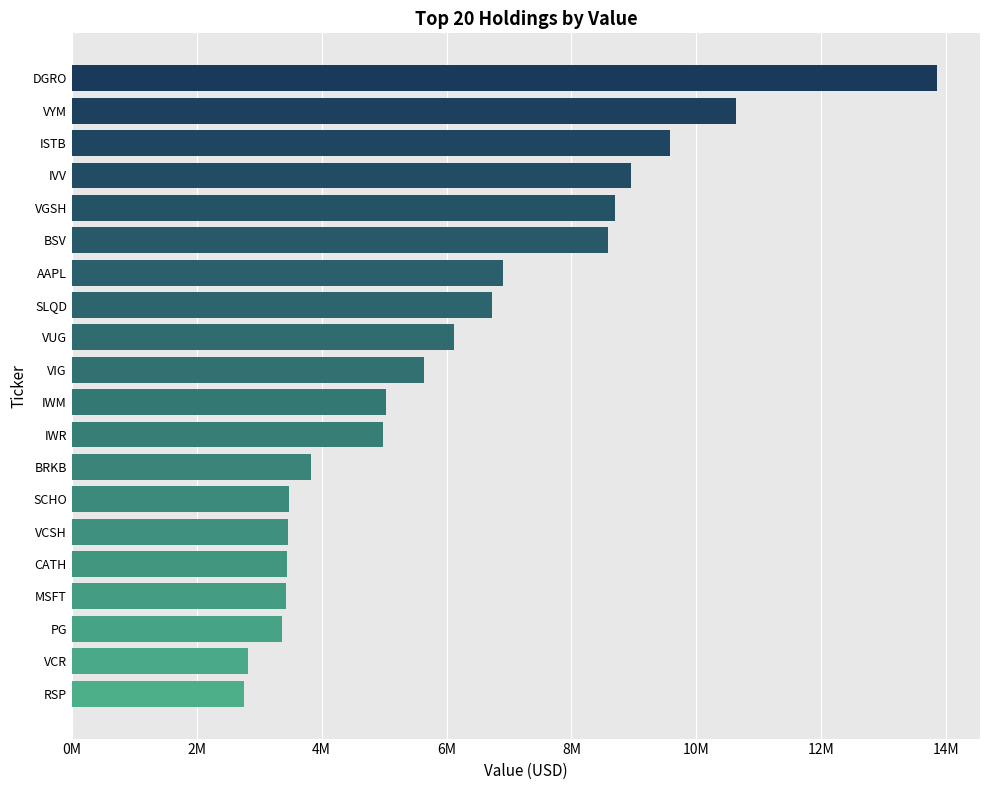

Does the chart contain any negative values?

No